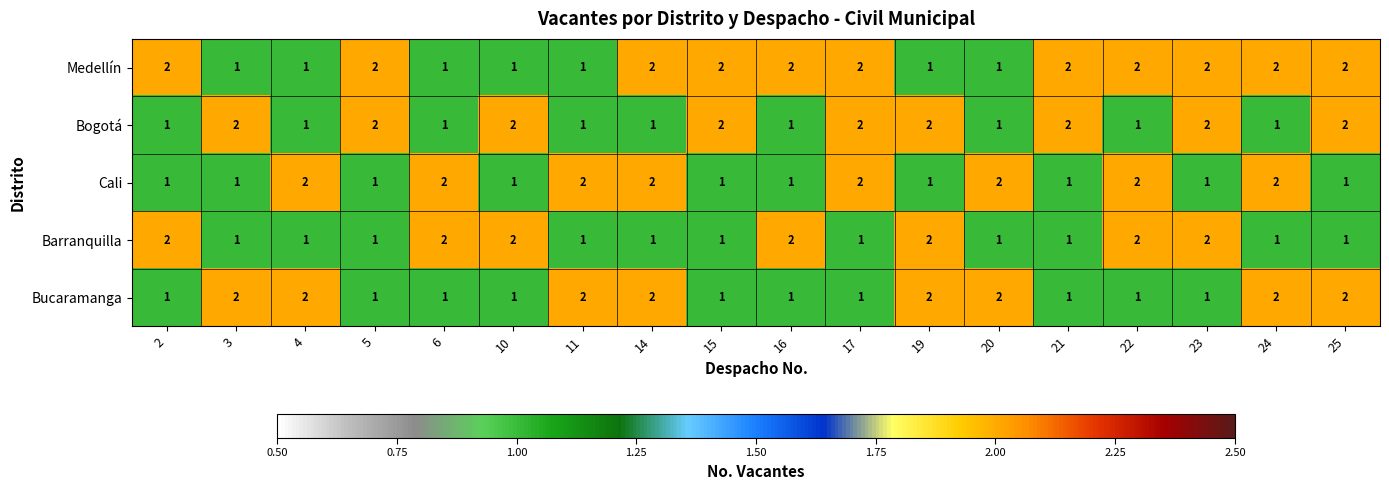

What is the total value across all series at 3?

7